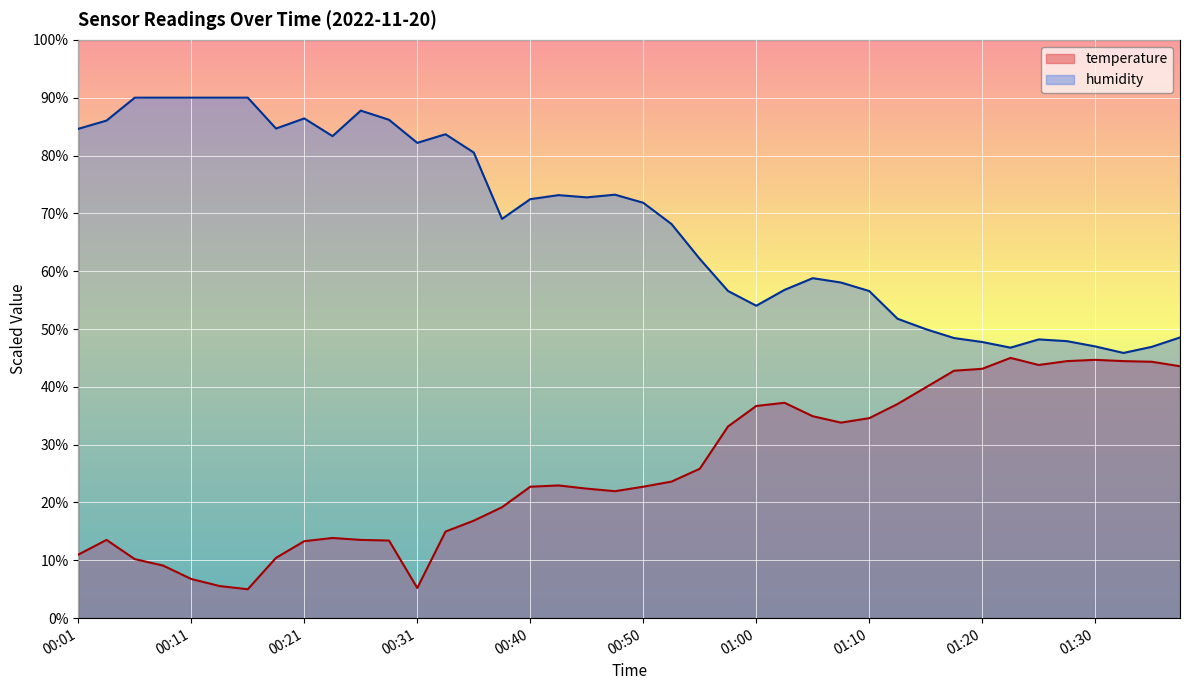

At which category is the sum across all series the highest?

00:26